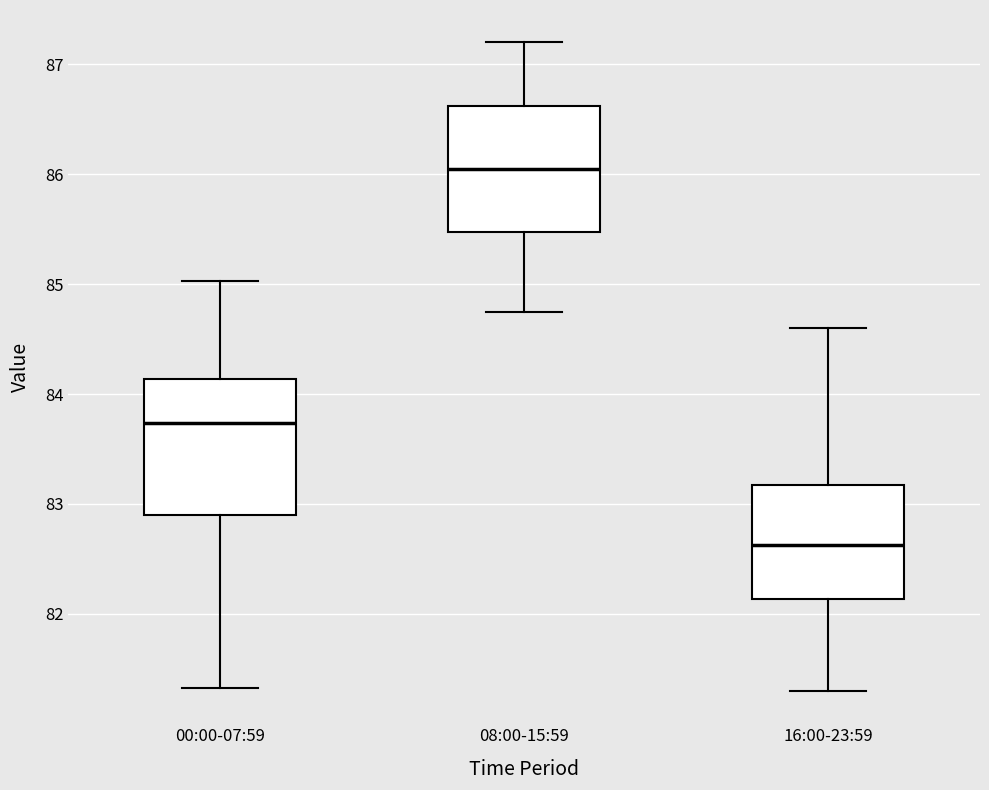

Where does the upper whisker of the box for 16:00-23:59 end on the y-axis? The values are not printed on the chart, so give them approximately, as read against the axis.

84.6